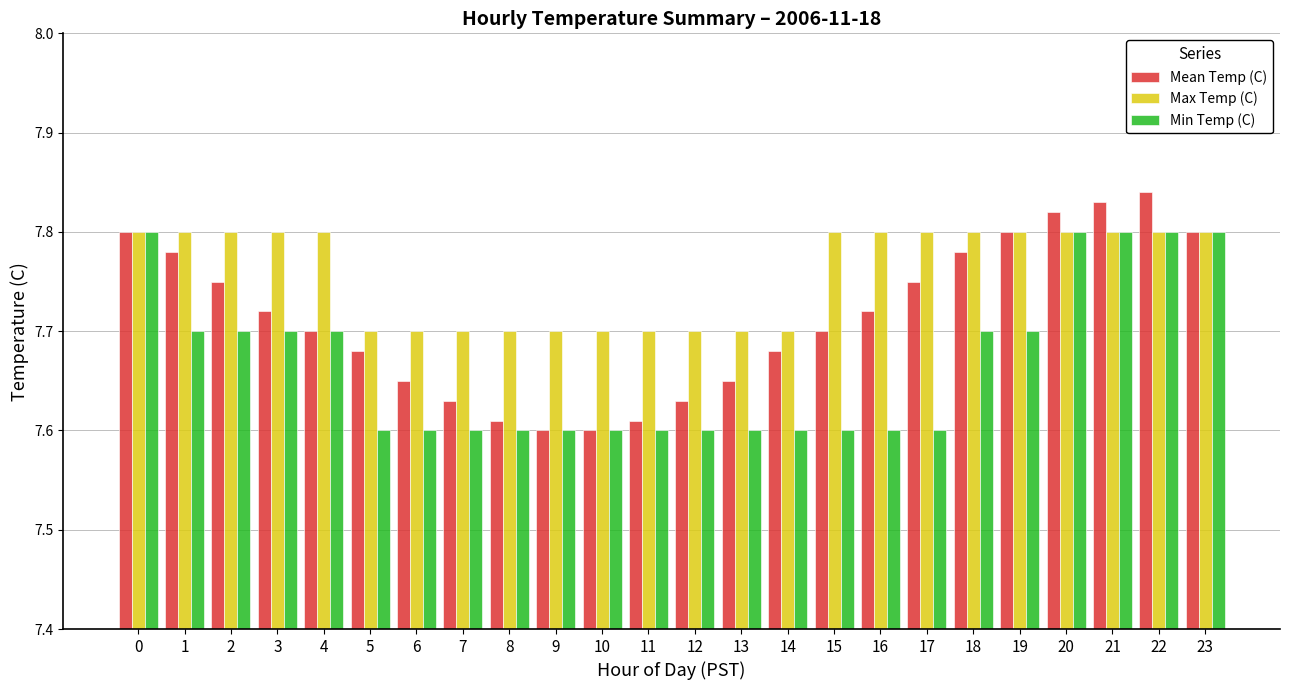

Count the Max Temp (C) values in the range 7 to 8.

24